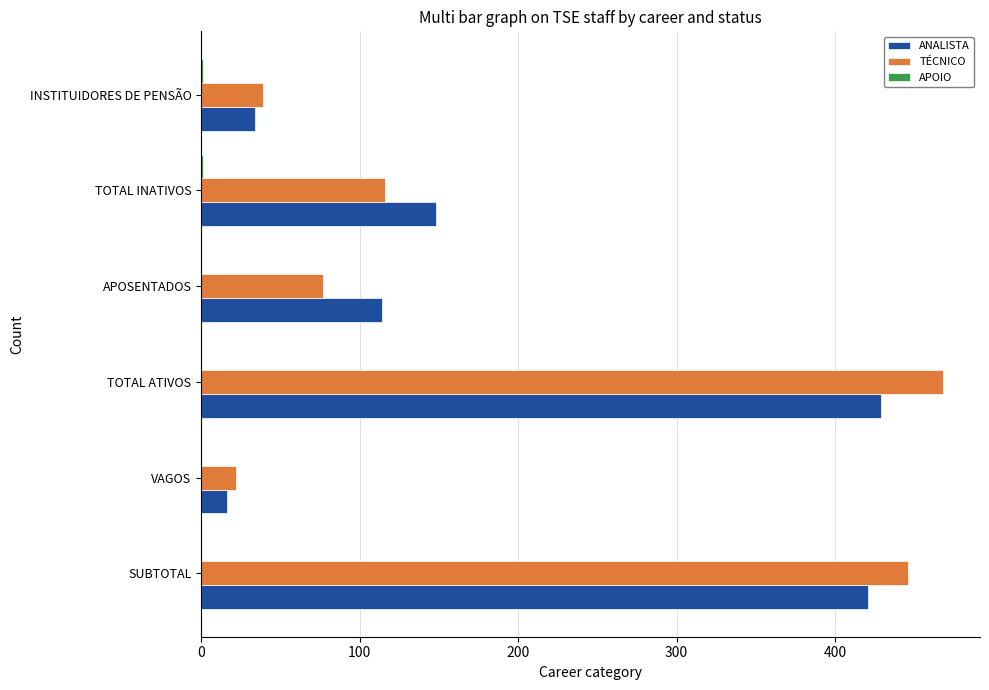

What is the sum of the ANALISTA values at APOSENTADOS and TOTAL ATIVOS?

543